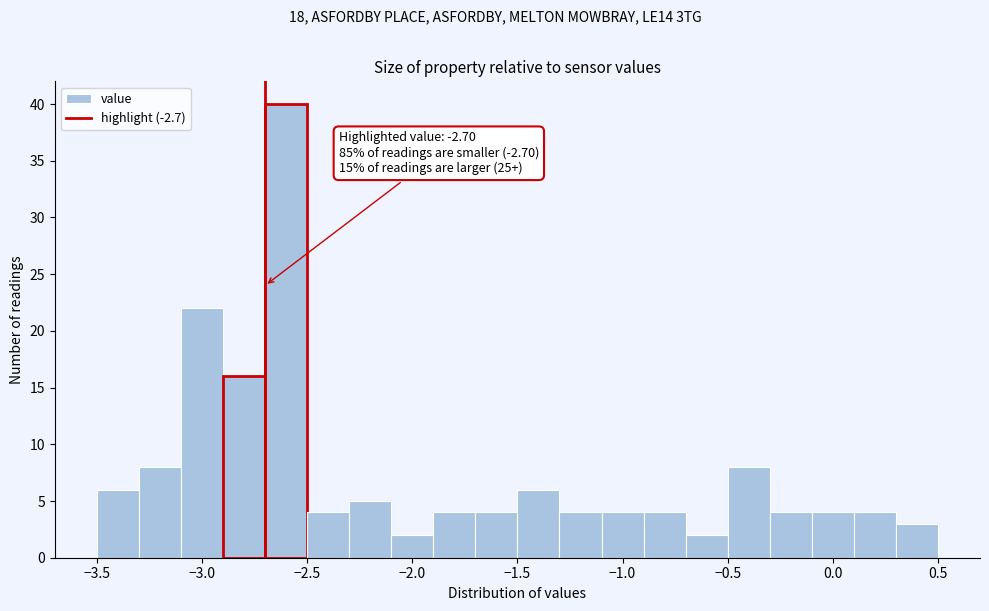

Which range on the x-axis has the tallest bar?

-2.7 to -2.5